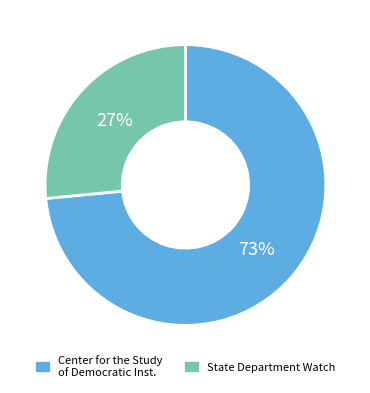

To the nearest percent, what is the average slice percentage?

50%